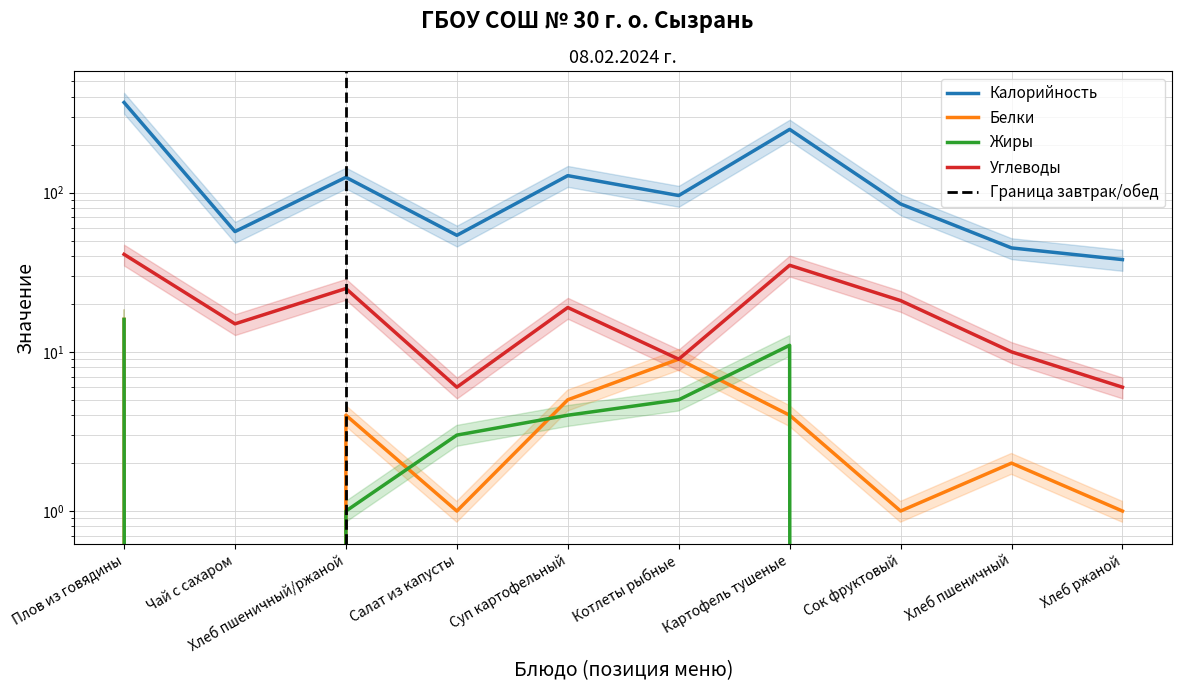

Does the chart have visible grid lines?

Yes